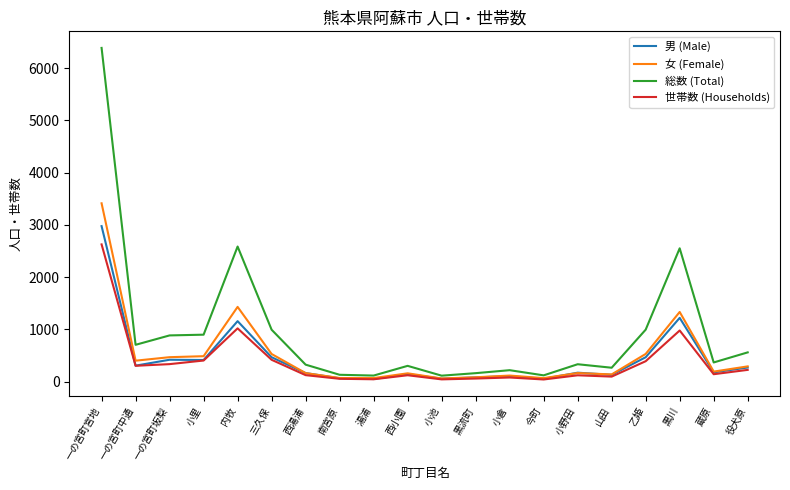

At which category is the sum across all series the highest?

一の宮町宮地